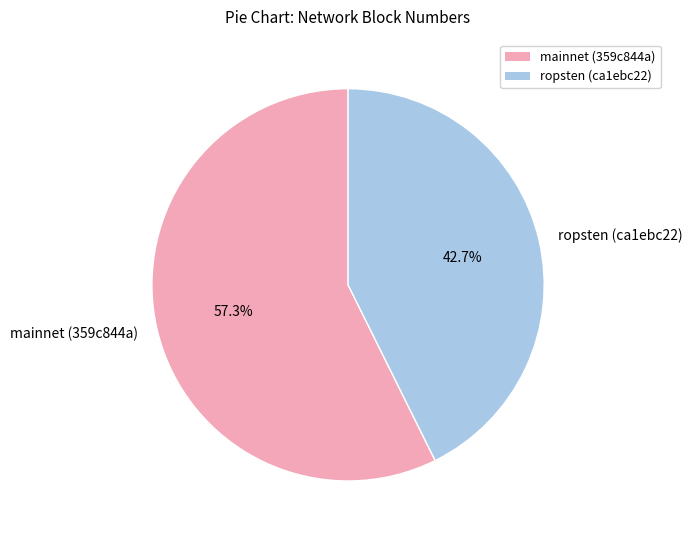

To the nearest percent, what is the difference between the ropsten (ca1ebc22) and mainnet (359c844a) slice percentages?

15%